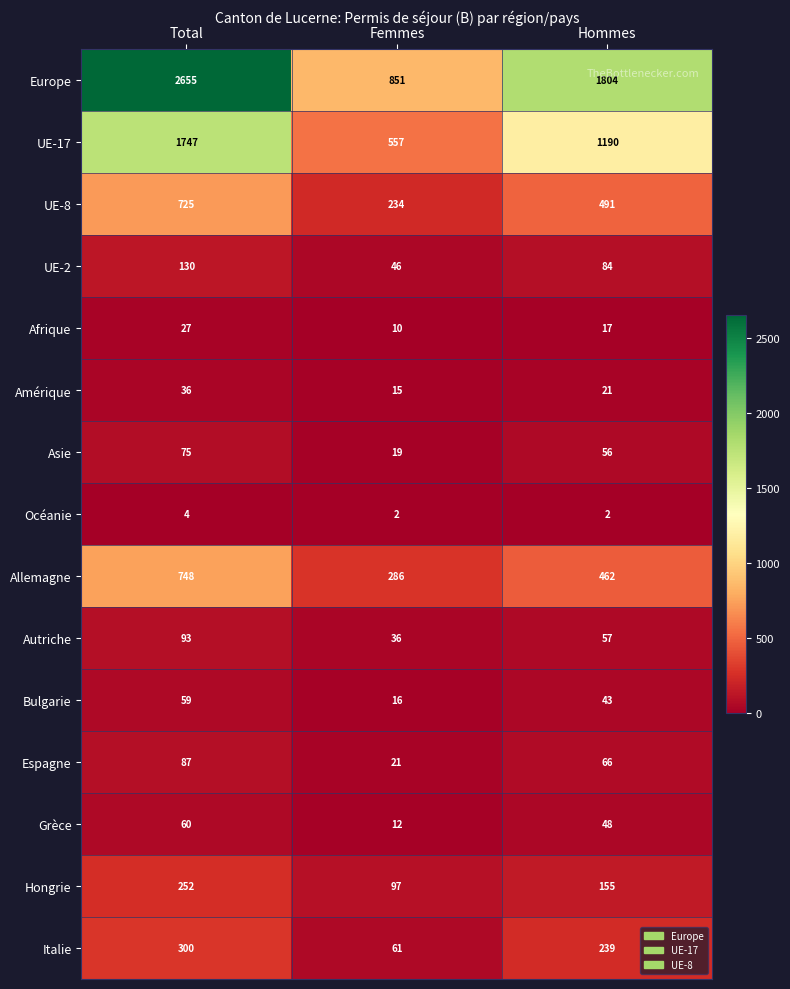

At how many categories does at least one series exceed 2264?

1